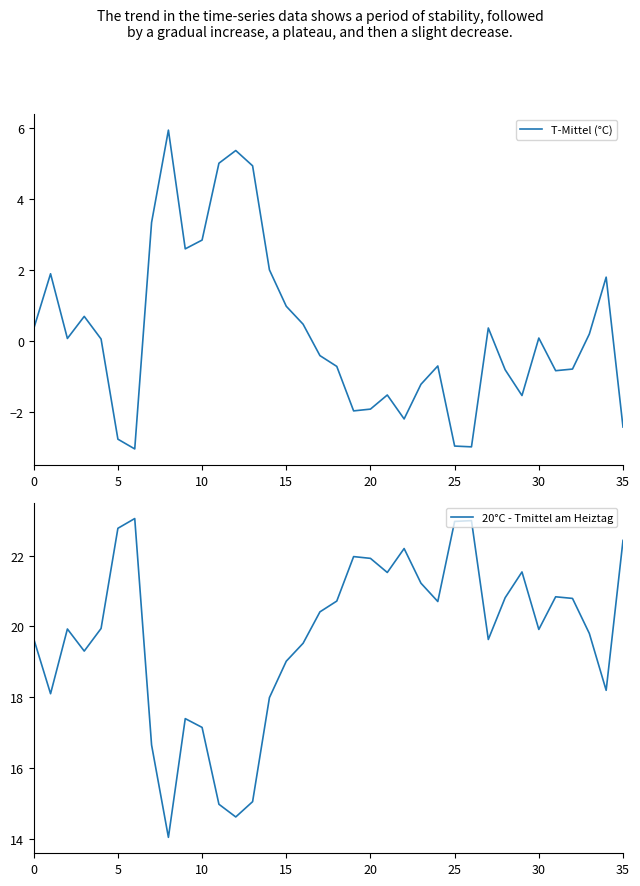

At 18, list the series in order from smallest to largest.

T-Mittel (°C), 20°C - Tmittel am Heiztag